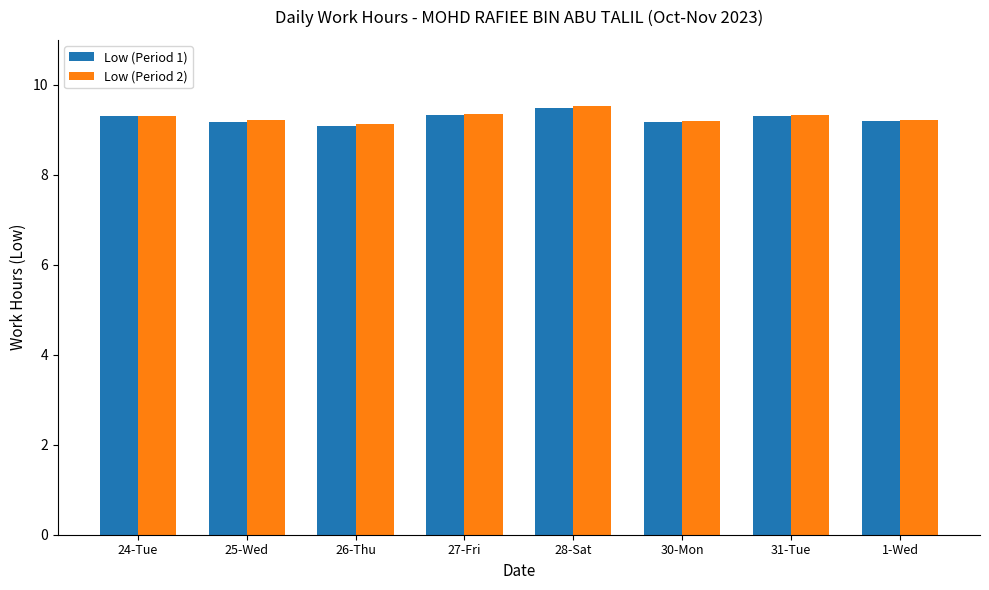

Count the Low (Period 1) values in the range 9 to 10.

8